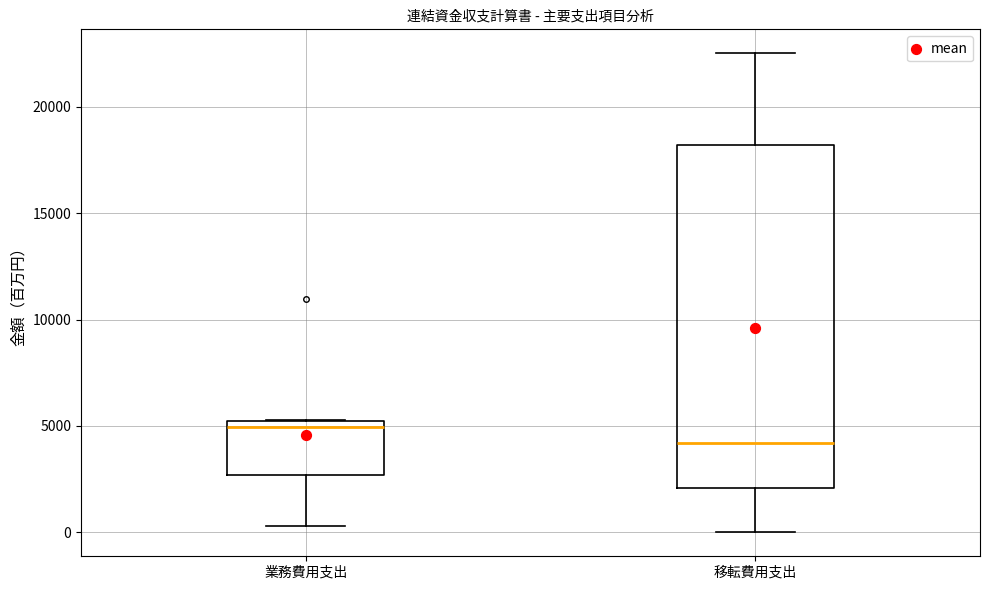

Comparing the boxes themselves (not the whiskers), which one is the tallest?

移転費用支出